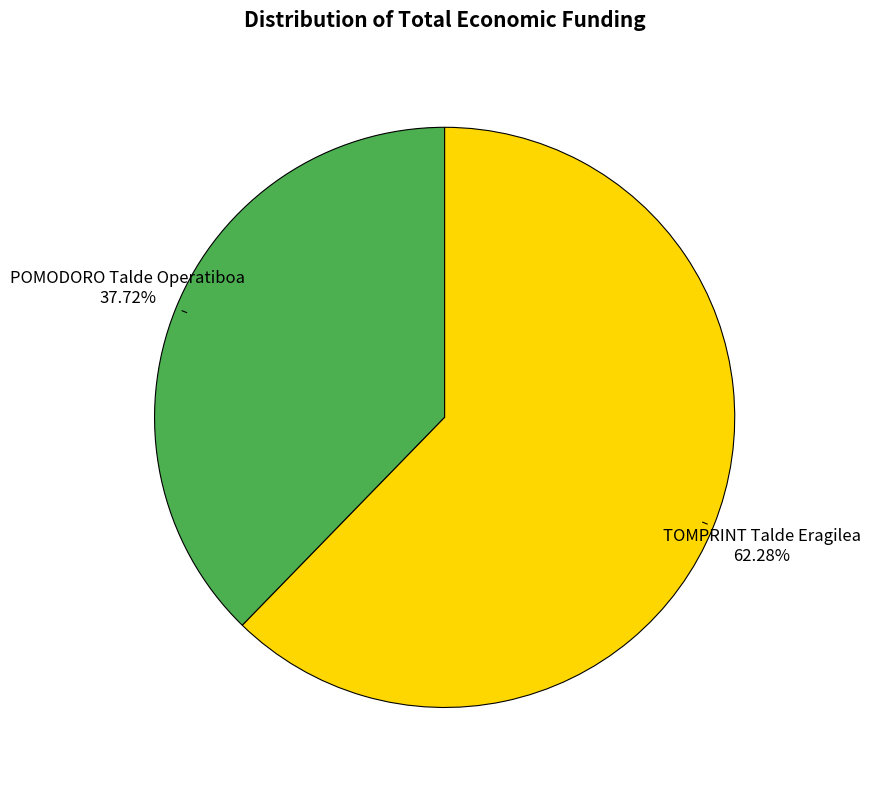

Is there any slice that represents more than half of the pie?

Yes